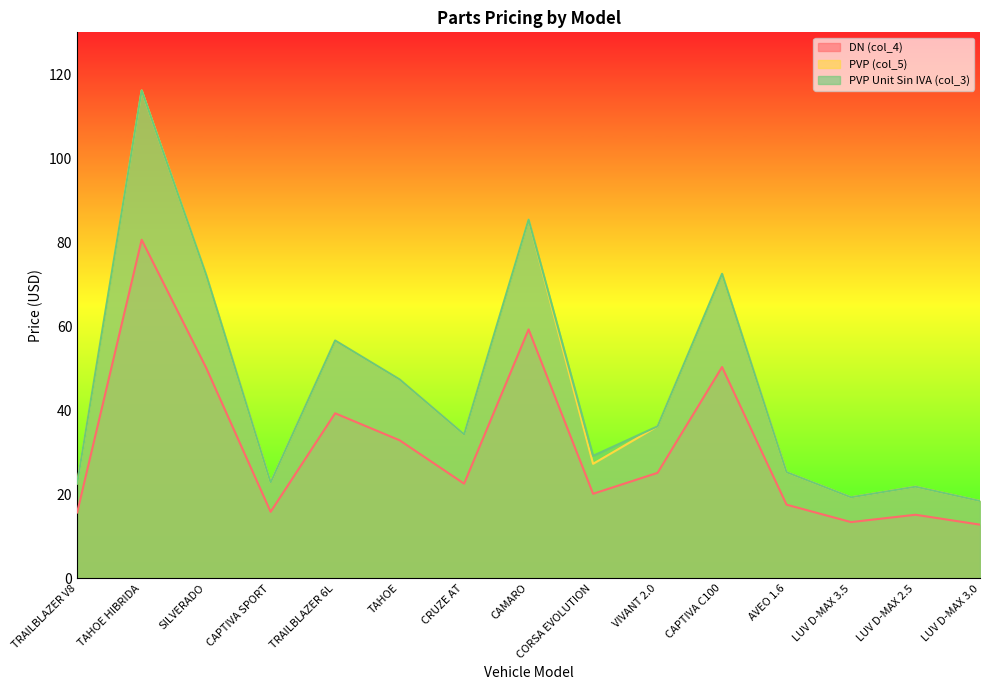

Where is the first local minimum for PVP Unit Sin IVA (col_3)?

CAPTIVA SPORT